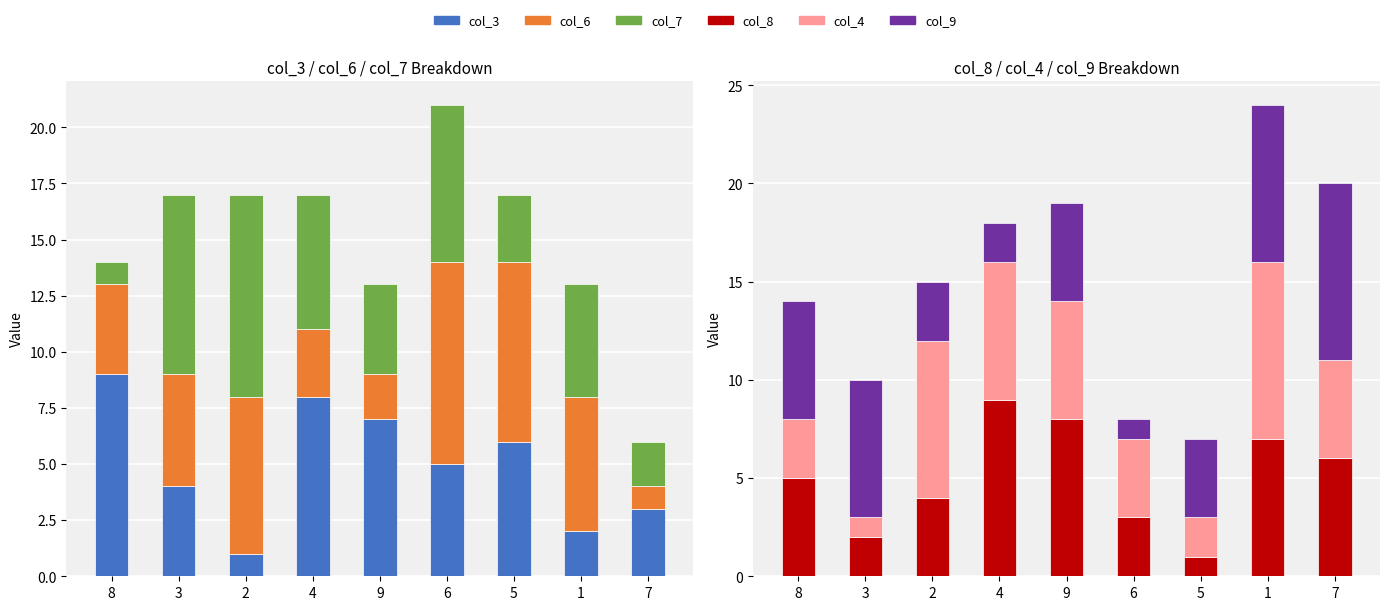

List the labels in order of col_9 value, largest first.

7, 1, 3, 8, 9, 5, 2, 4, 6